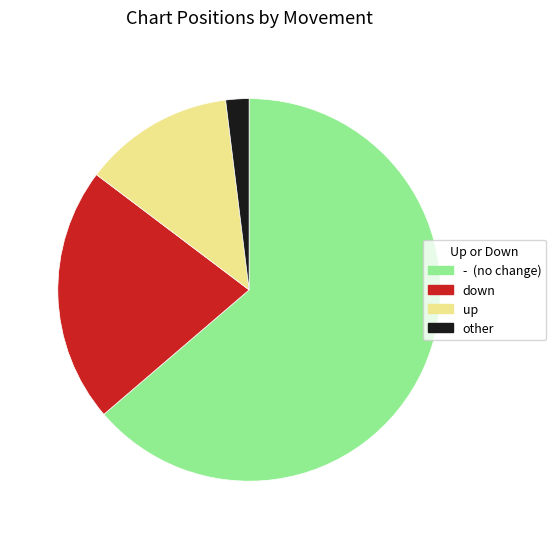

Is there a majority slice in this chart?

Yes